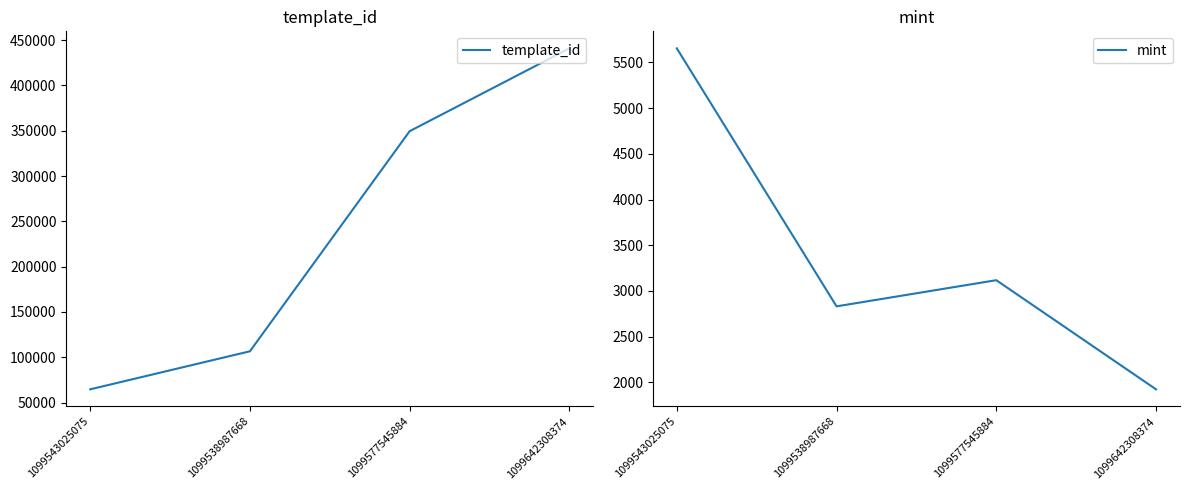

What is the label of the 4th point from the left?

1099642308374